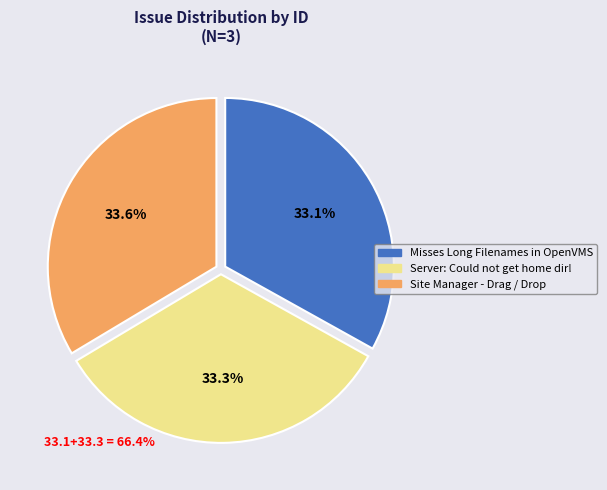

To the nearest percent, what percentage of the pie is Site Manager - Drag / Drop?

34%